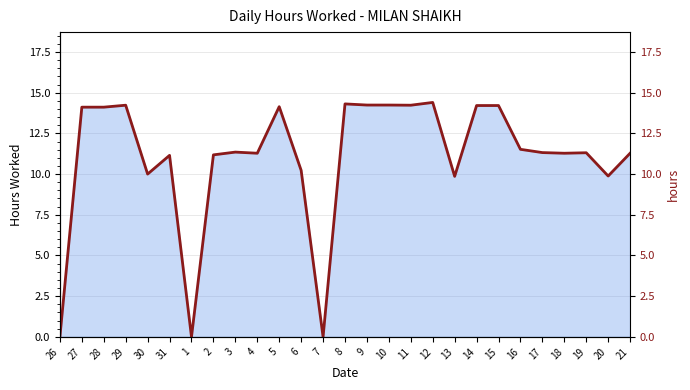

Which has a higher value, 3 or 31?

3